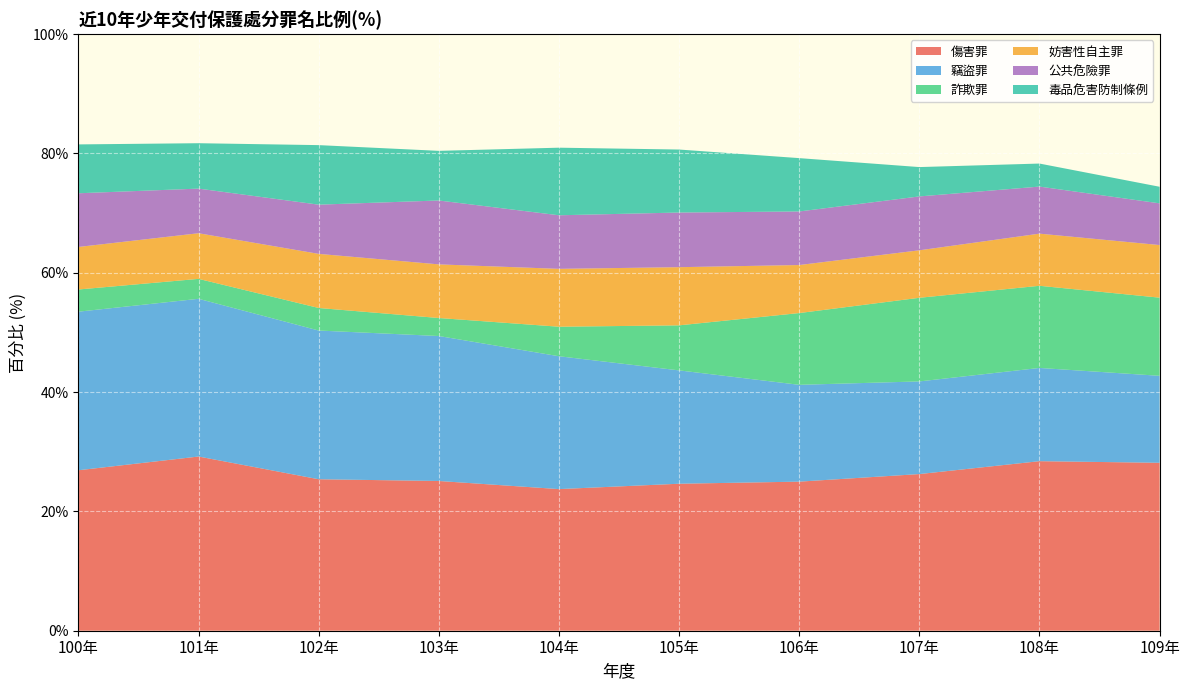

Reading left to right, transcribe all the data shown in this chart.

傷害罪: 26.9	29.2	25.4	25.1	23.7	24.6	25.0	26.3	28.4	28.1
竊盜罪: 26.6	26.4	24.9	24.3	22.3	19.0	16.2	15.5	15.6	14.6
詐欺罪: 3.7	3.3	3.8	3.0	5.0	7.5	12.0	14.0	13.8	13.1
妨害性自主罪: 7.1	7.7	9.1	9.0	9.7	9.8	8.1	8.0	8.7	8.8
公共危險罪: 9.0	7.5	8.2	10.7	9.0	9.2	9.0	9.0	7.9	7.0
毒品危害防制條例: 8.2	7.6	10.0	8.3	11.3	10.6	8.9	4.9	3.9	2.8